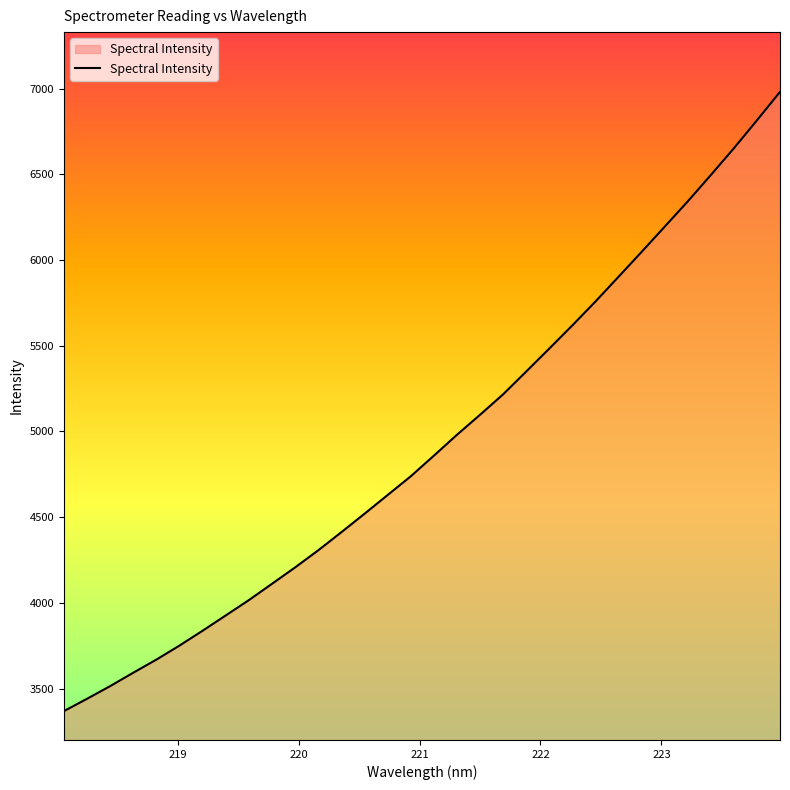

What is the difference between the maximum and minimum values?

3612.4